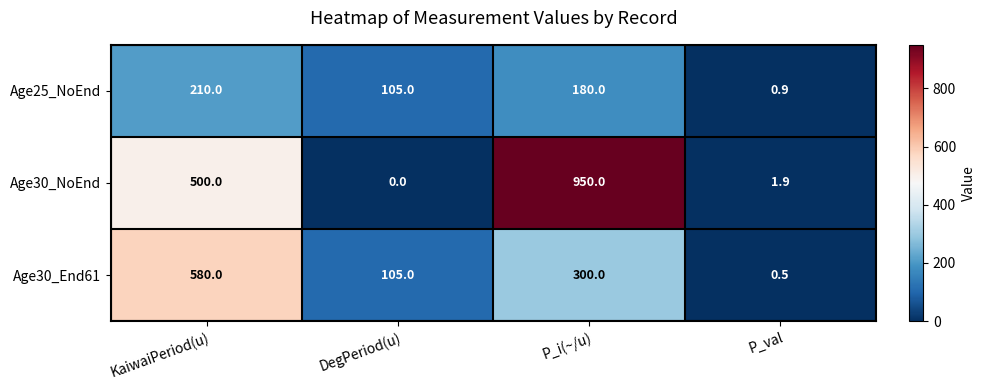

Which series changed the most between P_i(~/u) and P_val?

Age30_NoEnd